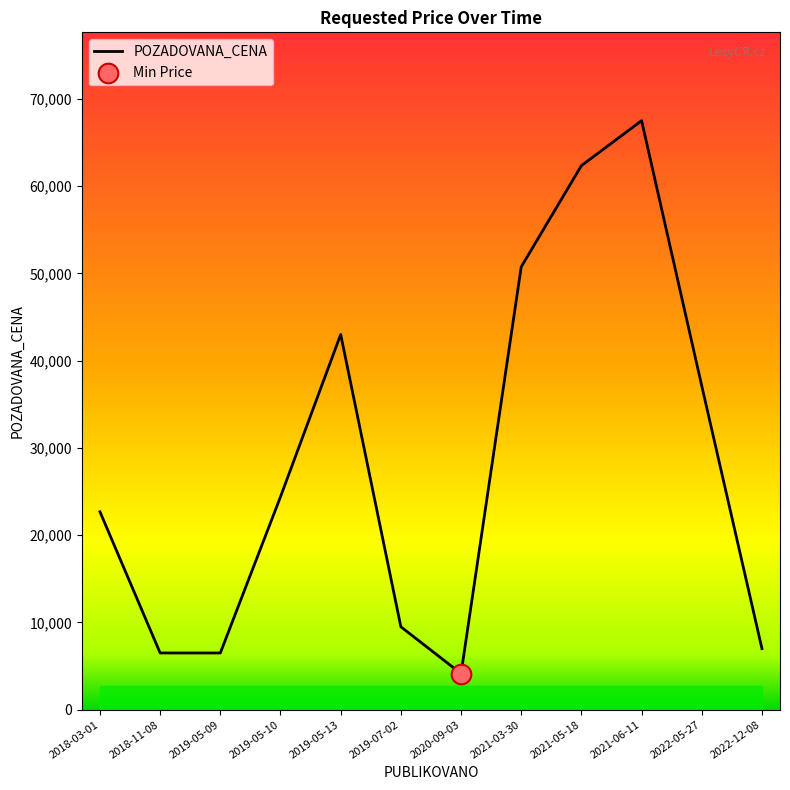

Between 2019-07-02 and 2022-05-27, which is larger?

2022-05-27